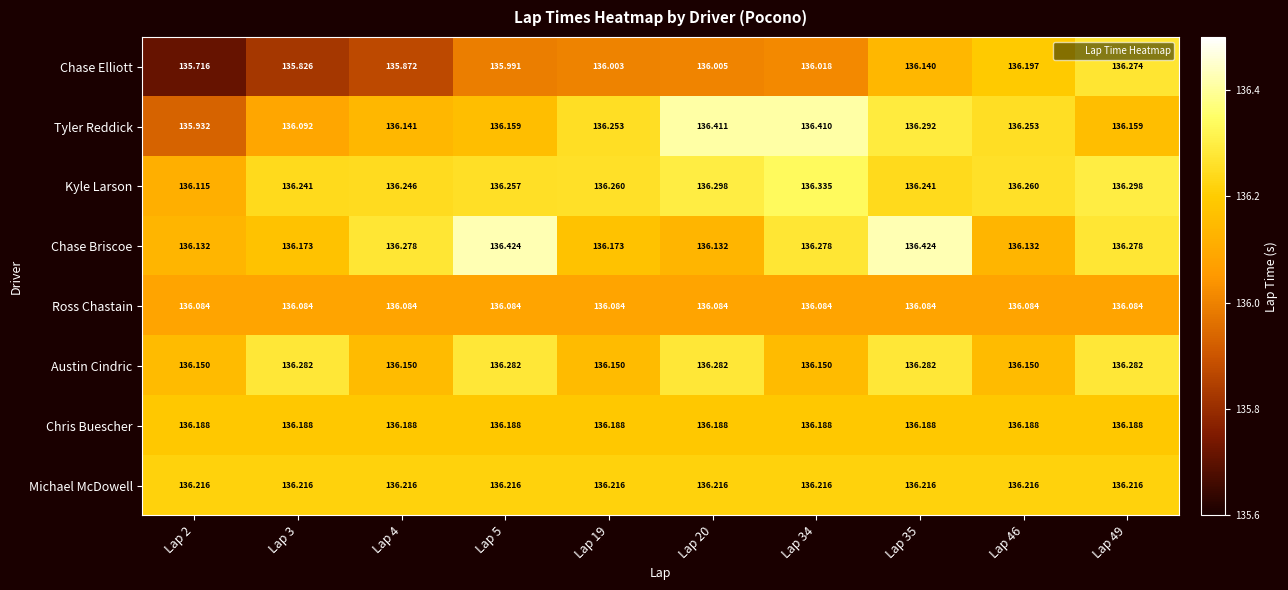

Rank the series at Lap 4 from highest to lowest value.

Chase Briscoe, Kyle Larson, Michael McDowell, Chris Buescher, Austin Cindric, Tyler Reddick, Ross Chastain, Chase Elliott